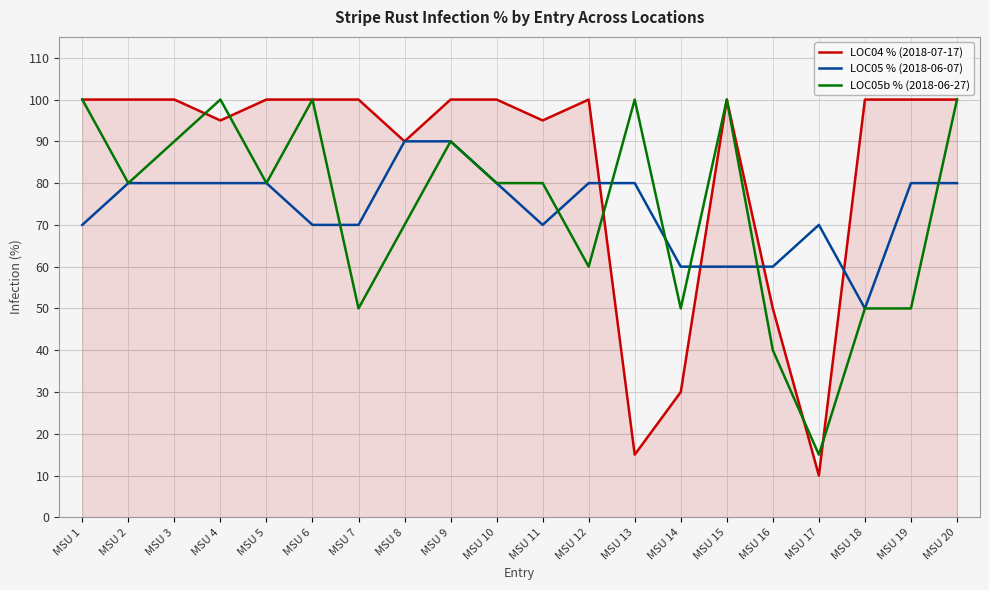

Between MSU 9 and MSU 11, which series saw the biggest shift?

LOC05 % (2018-06-07)